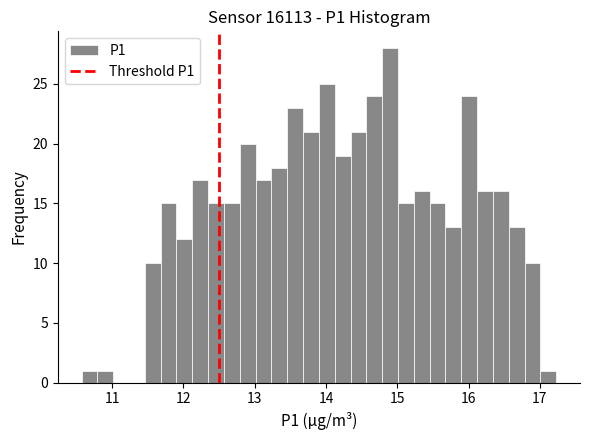

Around what value on the x-axis is the tallest bar? Give the approximate position of its centre, as read against the axis.

14.9